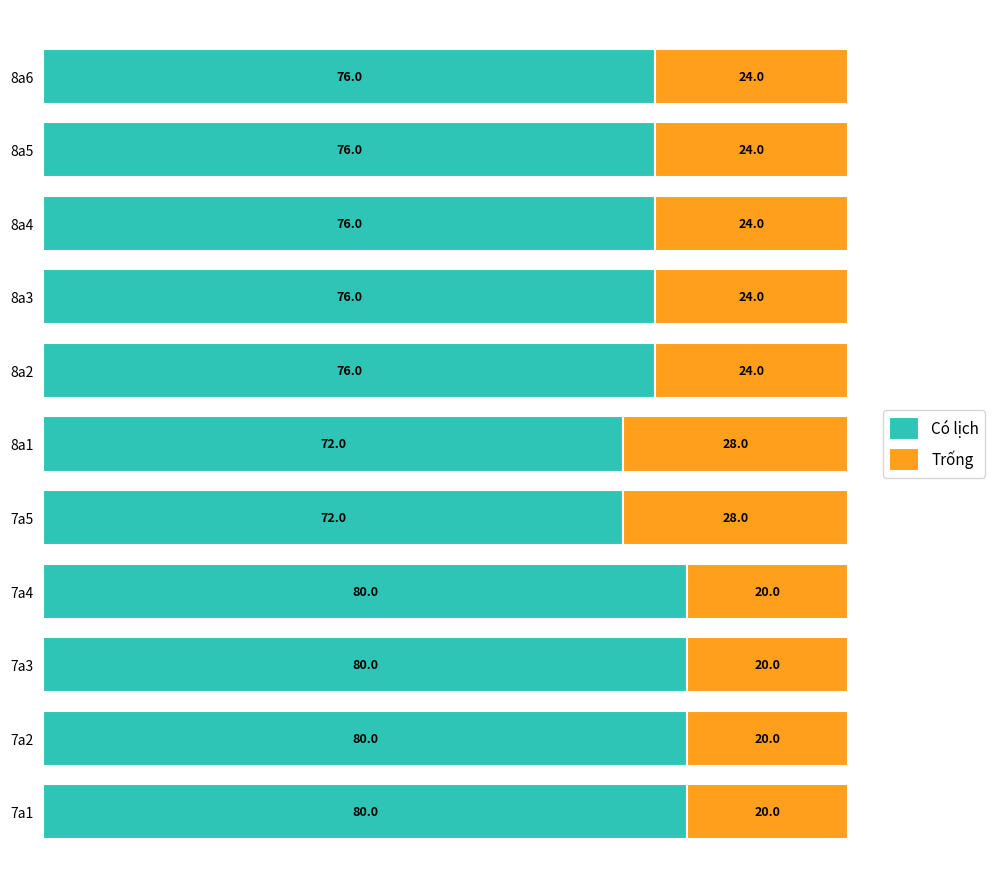

What is the total value across all series at 8a3?

100